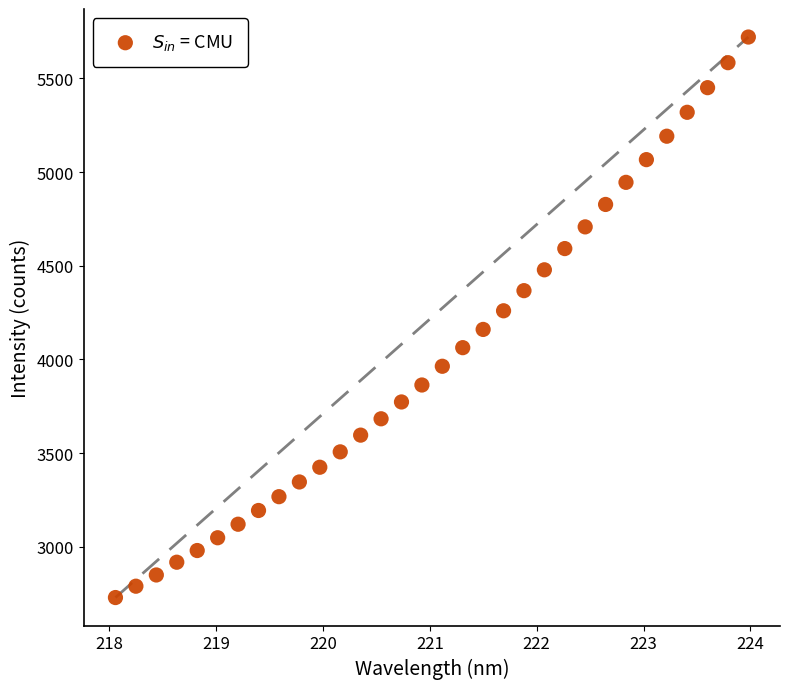

What is the range of Y values (max minus min)?

2990.9